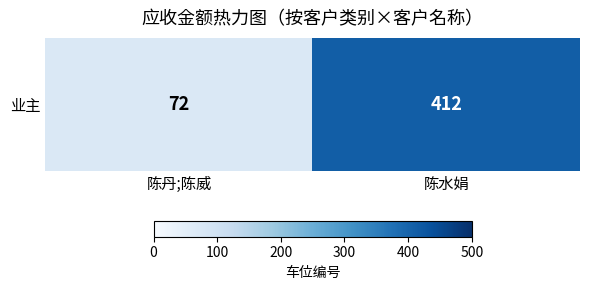

What is the change in value from 陈丹;陈威 to 陈水娟?

+340